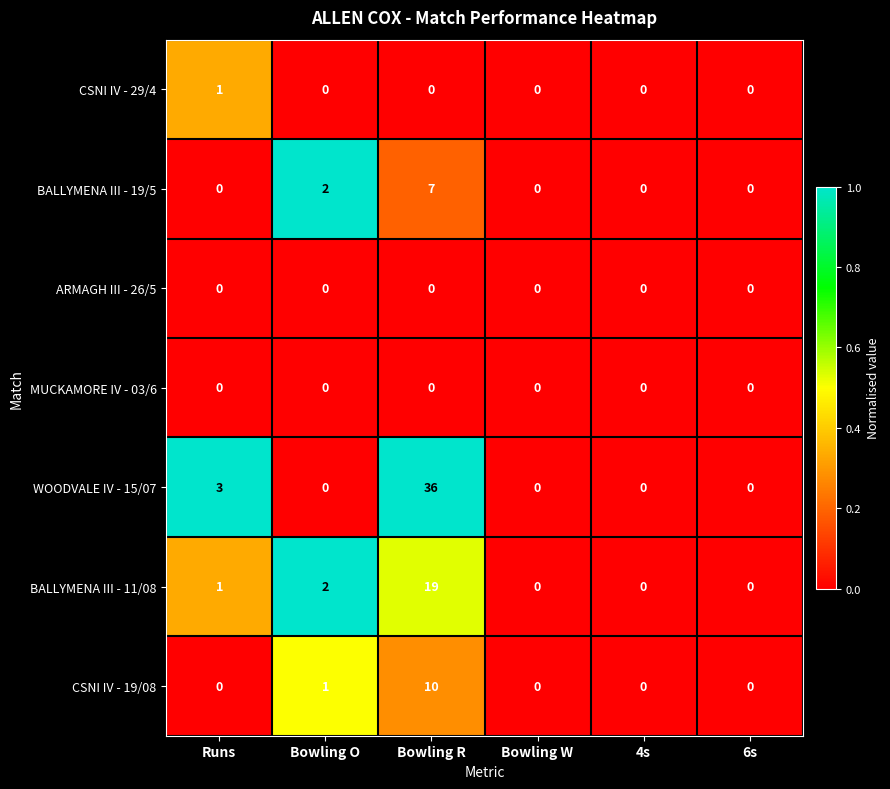

How many series are shown in this chart?

7